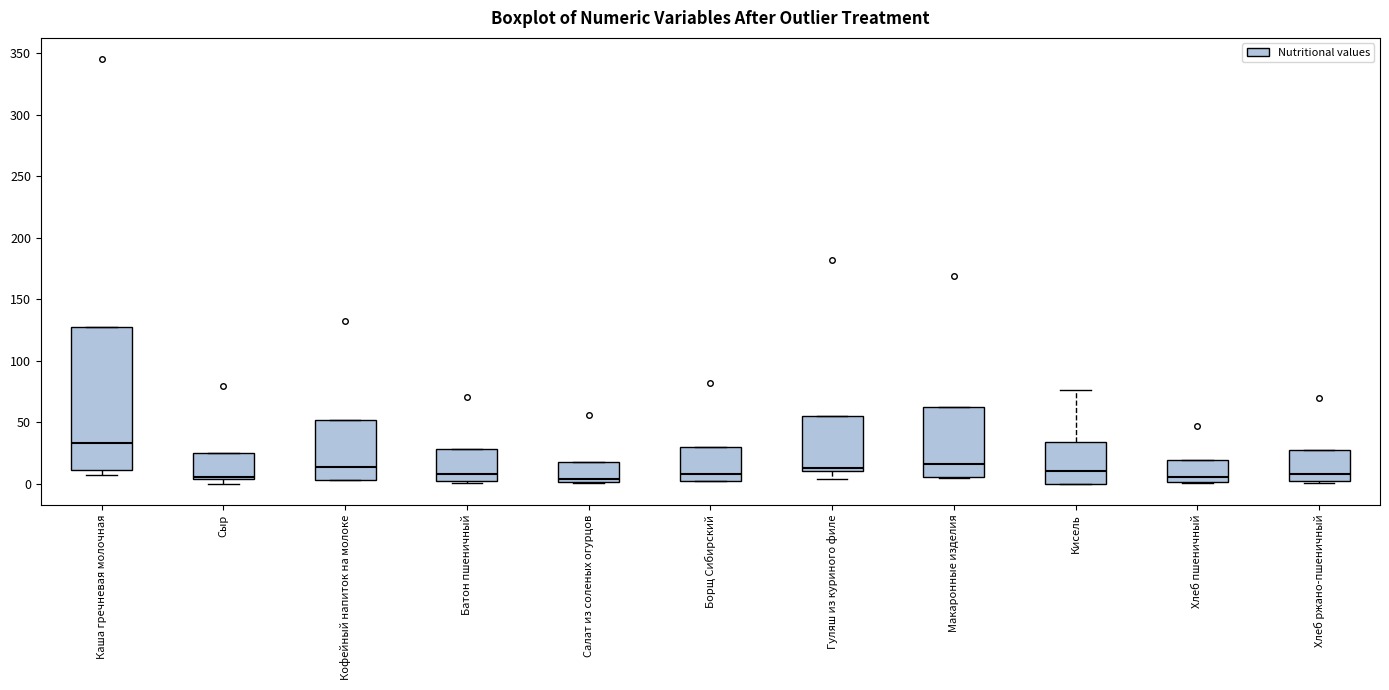

Which box's median line is the highest?

Каша гречневая молочная